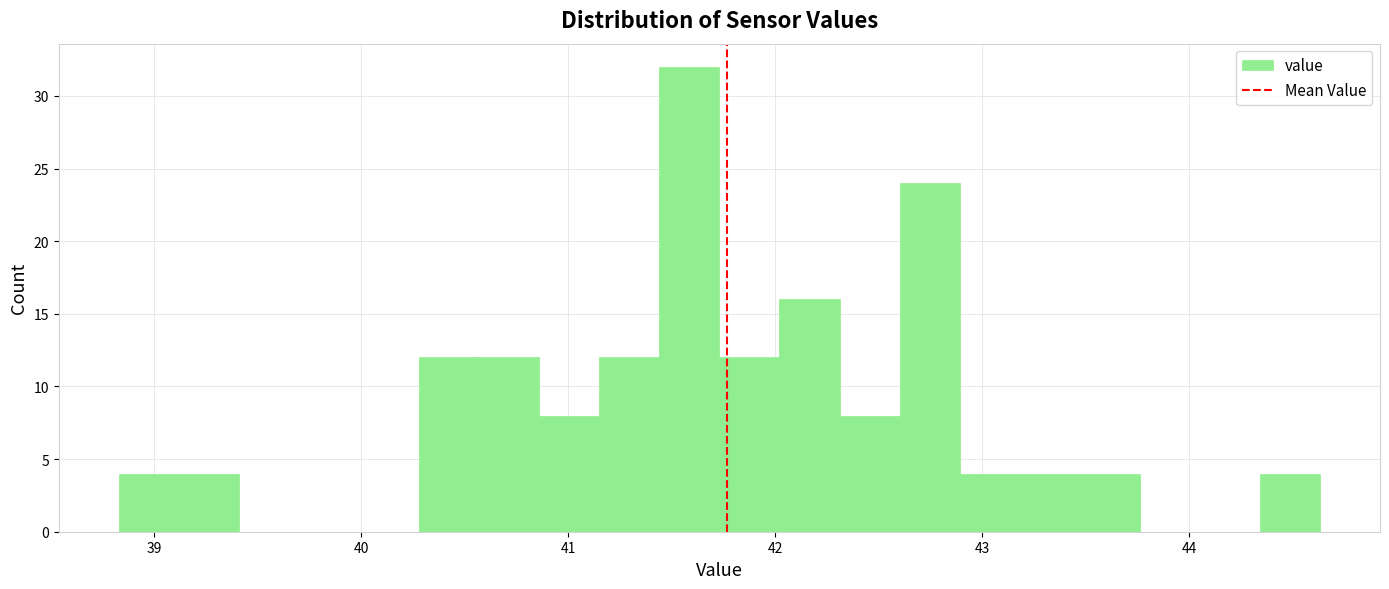

Read against the x-axis, roughly where is the centre of the tallest bar?

41.6